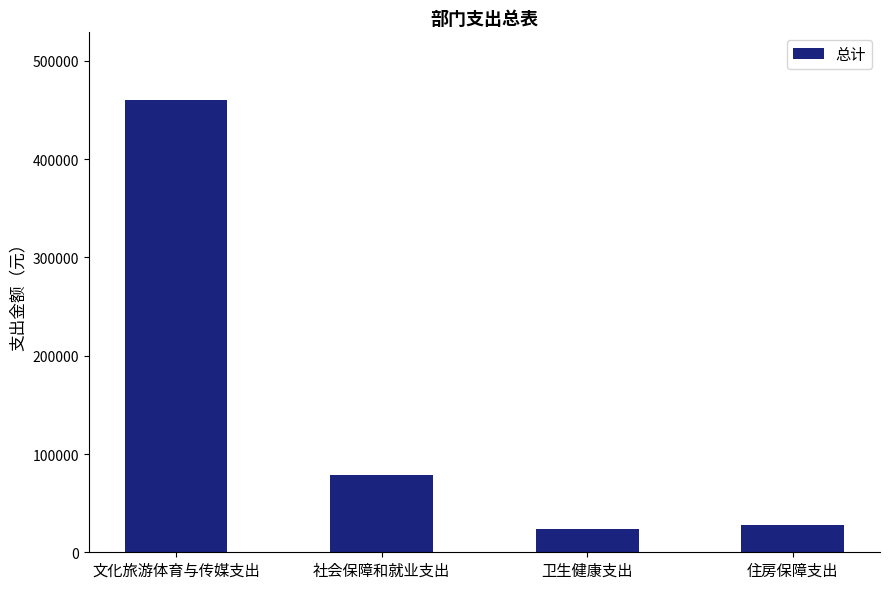

Count the number of values greater than 78166.

2